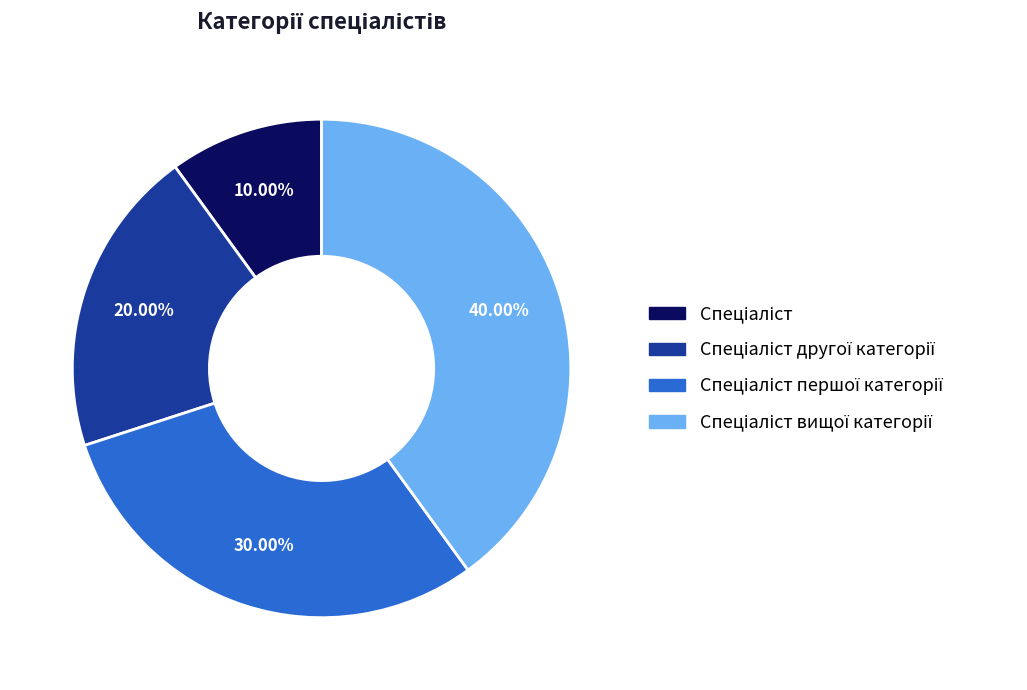

Is there a majority slice in this chart?

No